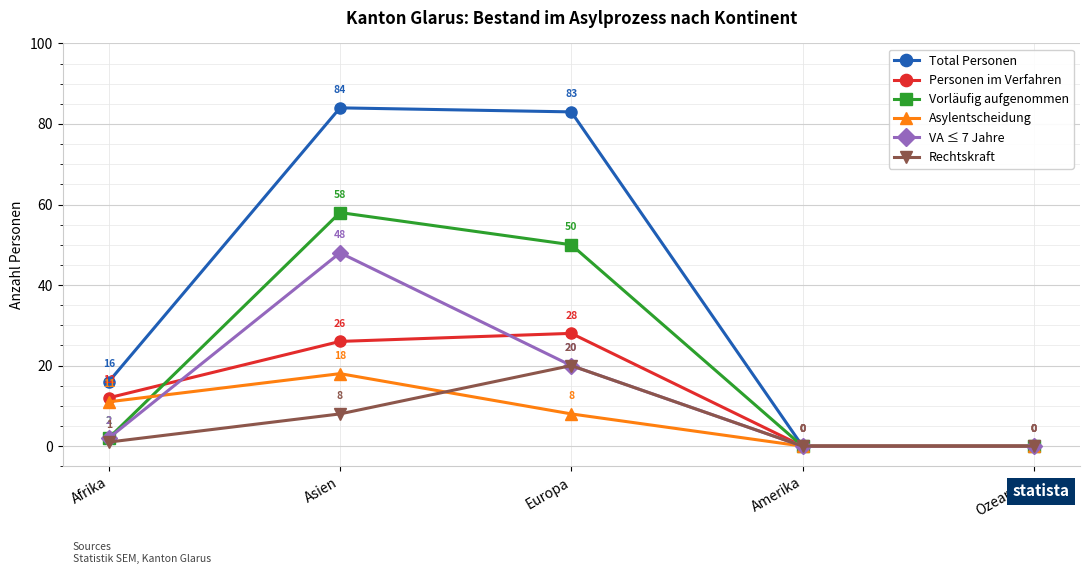

What is the average value of the Asylentscheidung series?

7